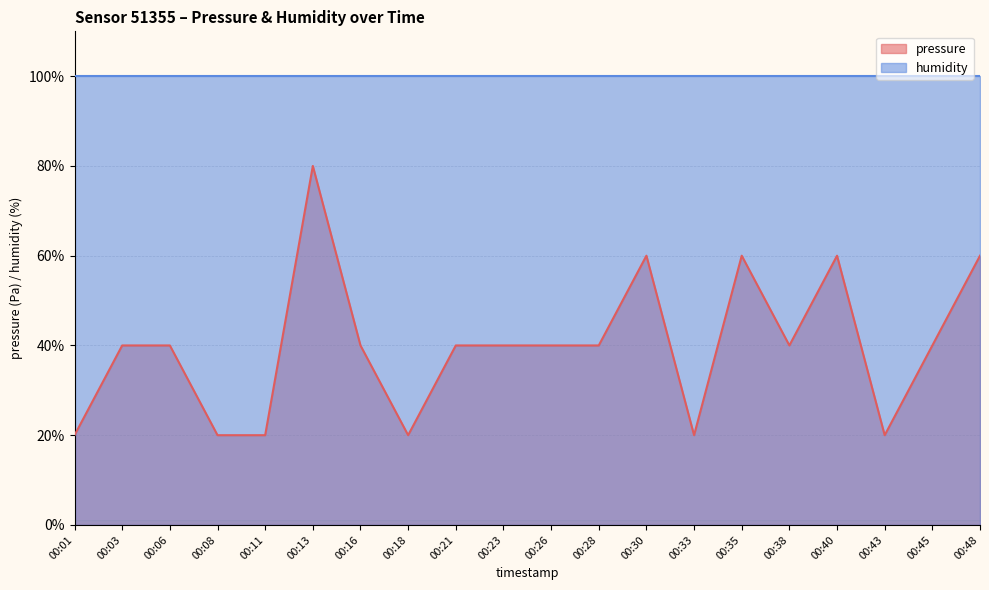

At which category does the data reach its first local peak?

00:13